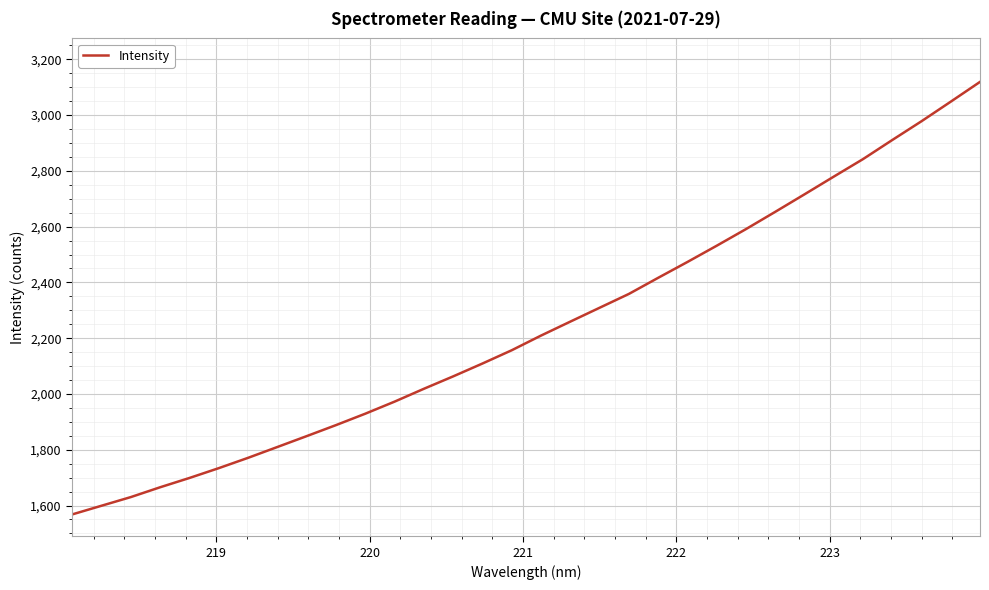

What is the difference between the maximum and minimum values?

1550.8